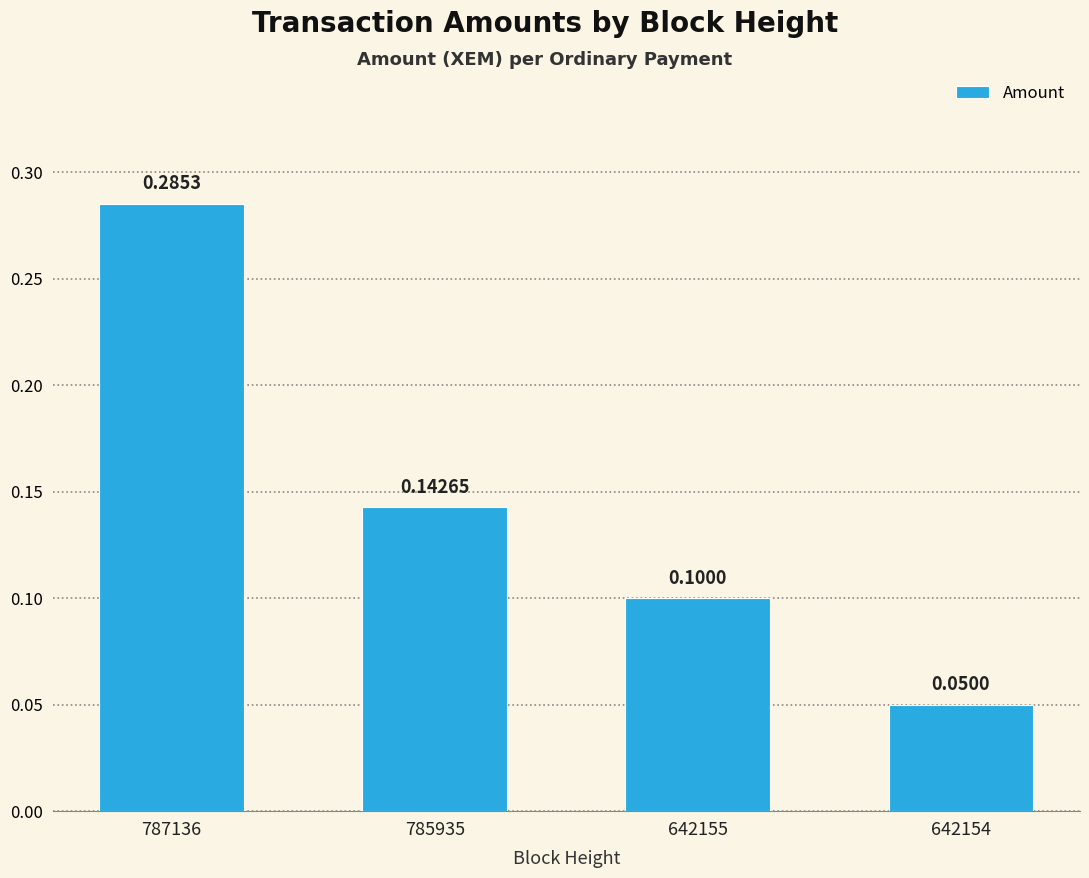

What is the value of the 3rd bar from the left?

0.1